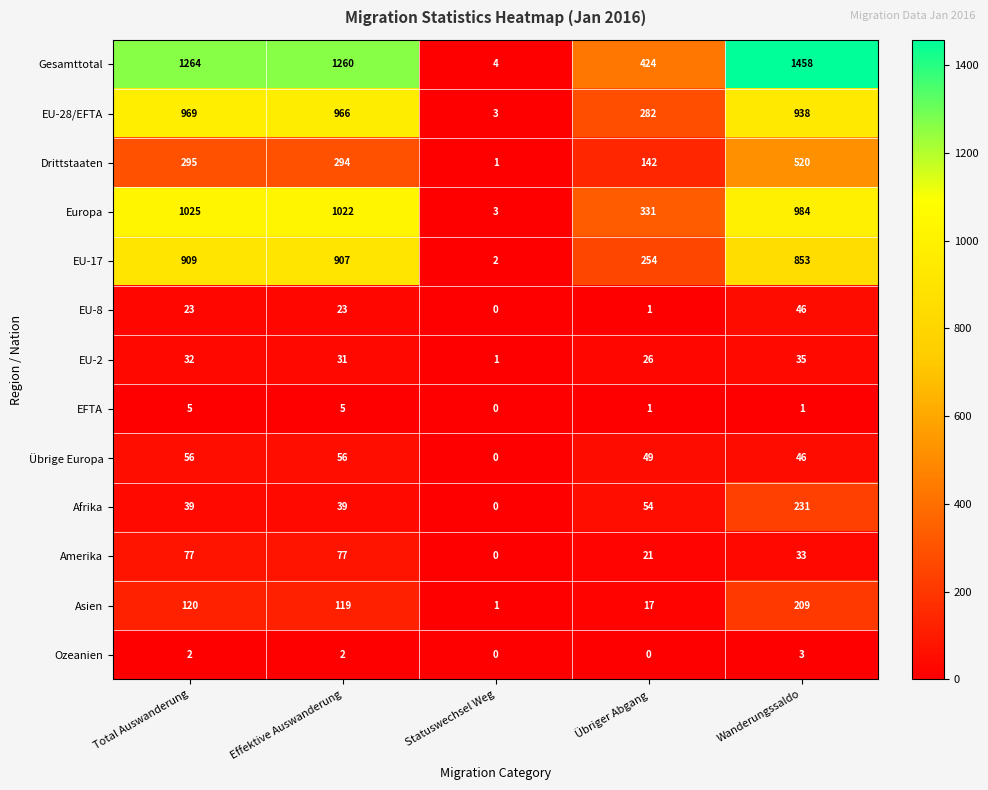

Rank the series by their maximum value, from lowest to highest.

Ozeanien, EFTA, EU-2, EU-8, Übrige Europa, Amerika, Asien, Afrika, Drittstaaten, EU-17, EU-28/EFTA, Europa, Gesamttotal